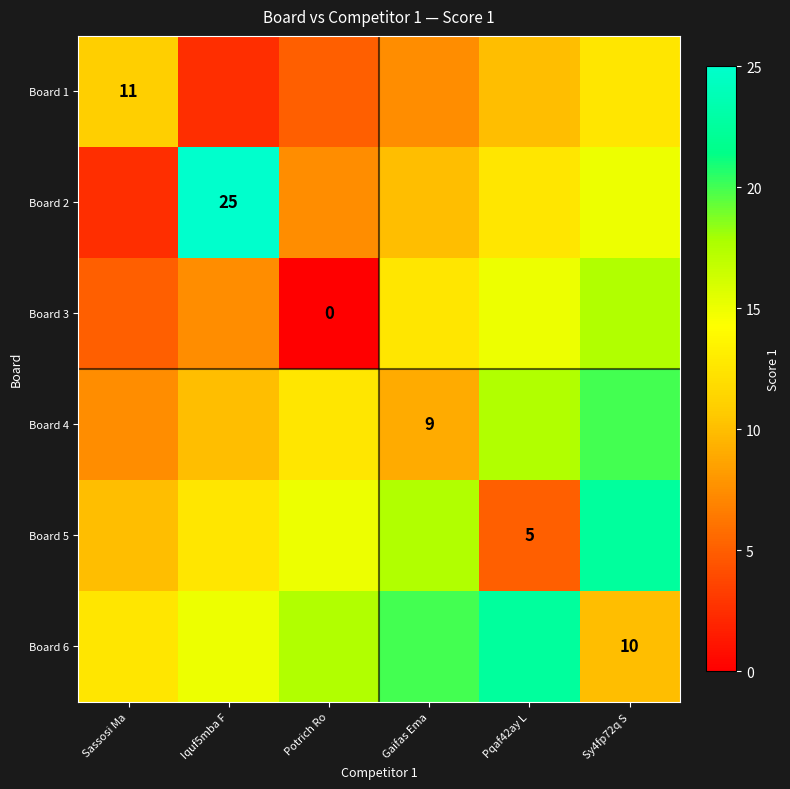

At which category is the sum across all series the highest?

Sy4fp72q S